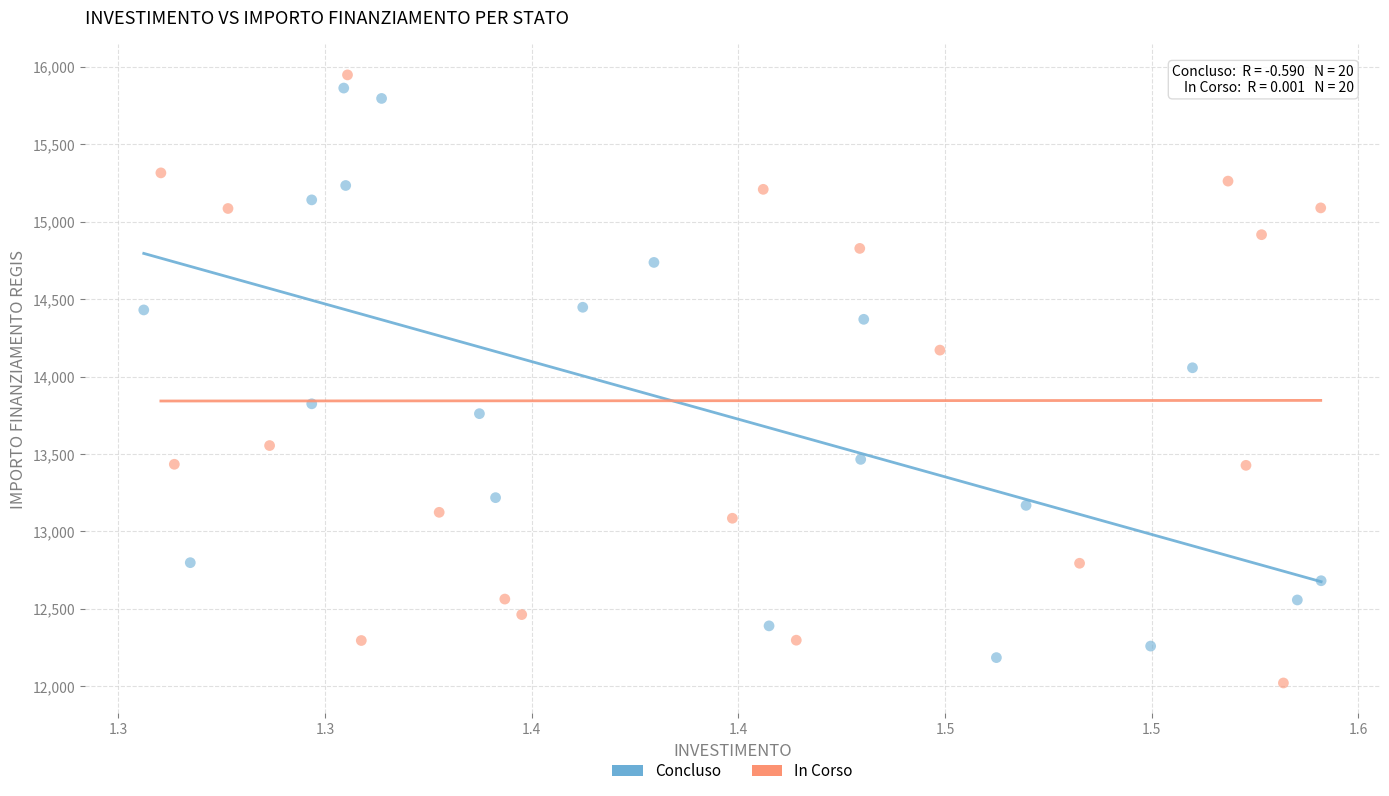

Which series has the largest Y range (max minus min)?

In Corso